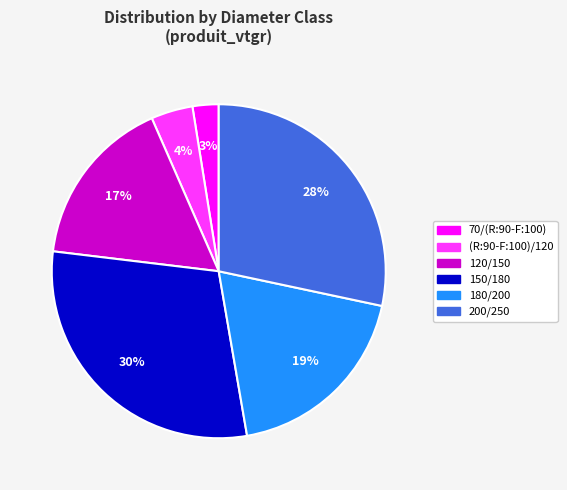

Between 200/250 and 180/200, which is larger?

200/250